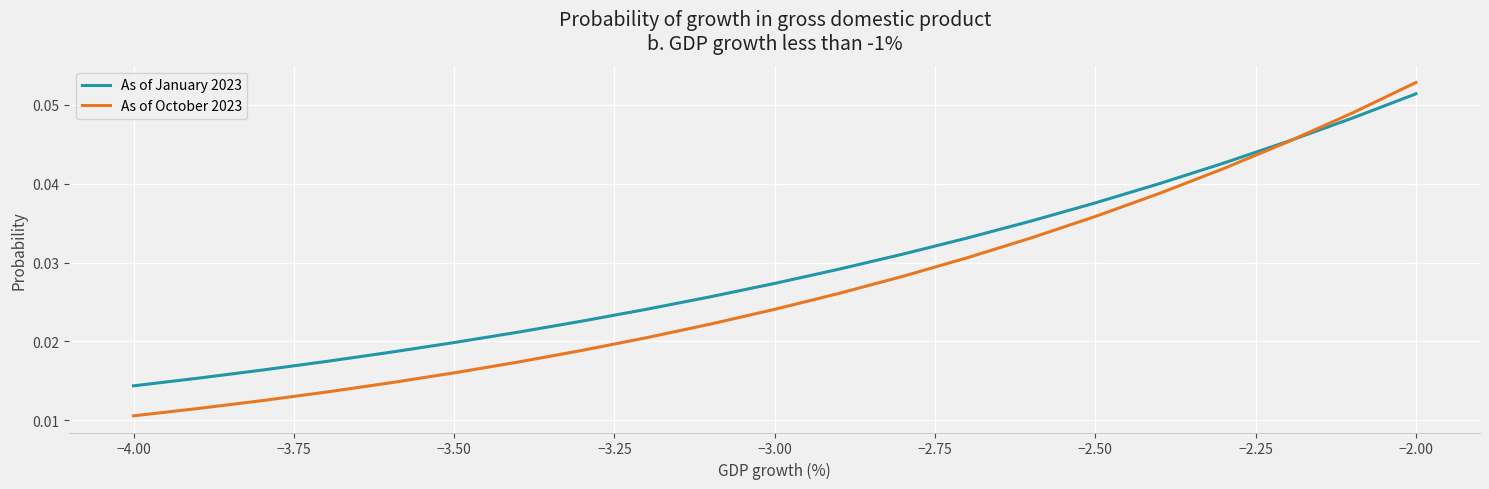

True or false: As of January 2023 has more than 2 interior local peaks.

False